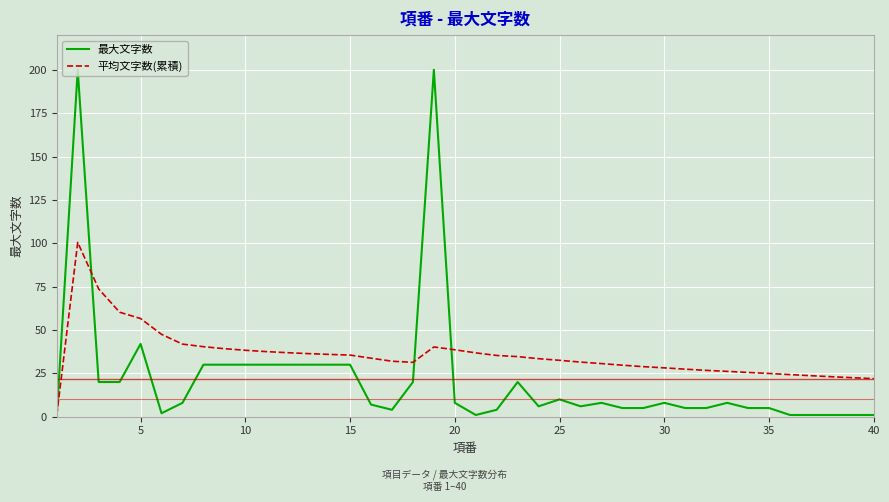

Does the chart display data point markers on the line(s)?

No